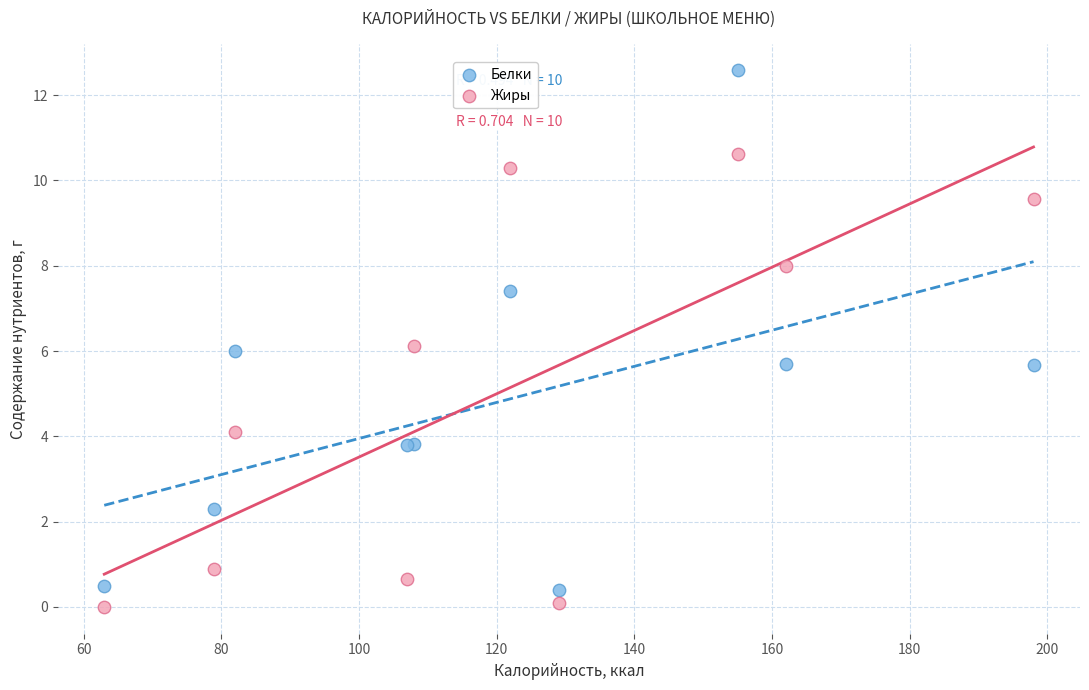

Which series contains the highest Y value?

Белки